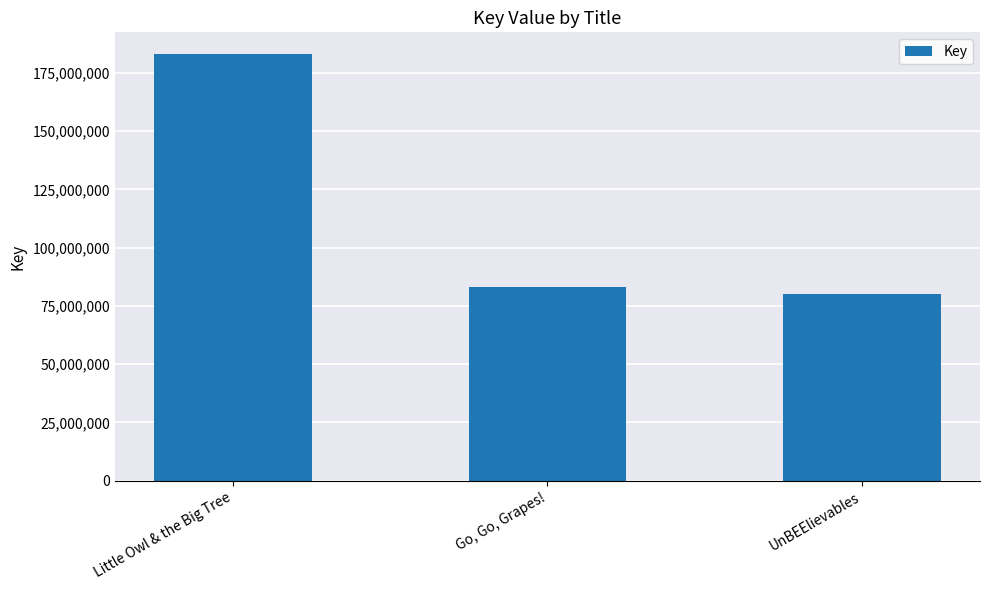

Between UnBEElievables and Little Owl & the Big Tree, which is larger?

Little Owl & the Big Tree